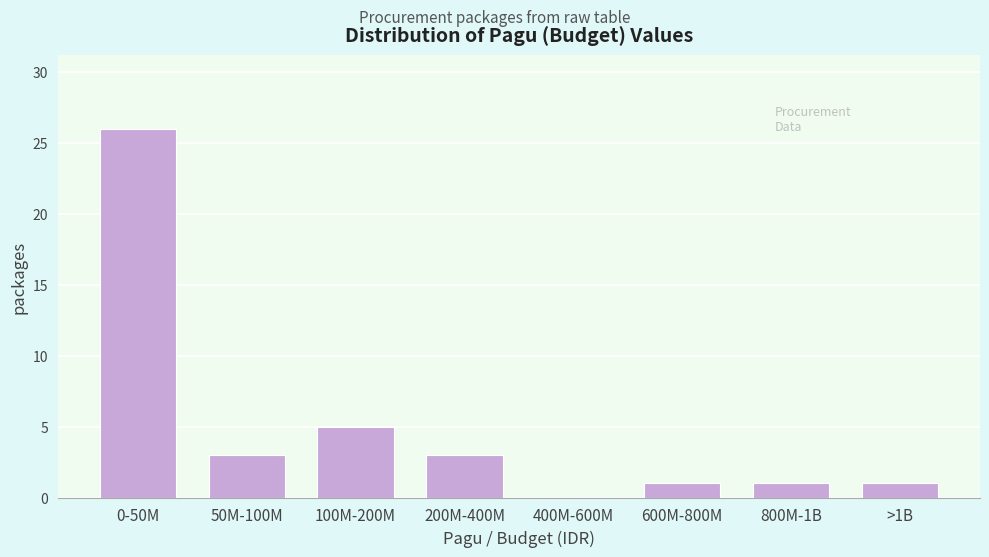

Reading left to right, transcribe all the data shown in this chart.

0-50M=26	50M-100M=3	100M-200M=5	200M-400M=3	400M-600M=0	600M-800M=1	800M-1B=1	>1B=1